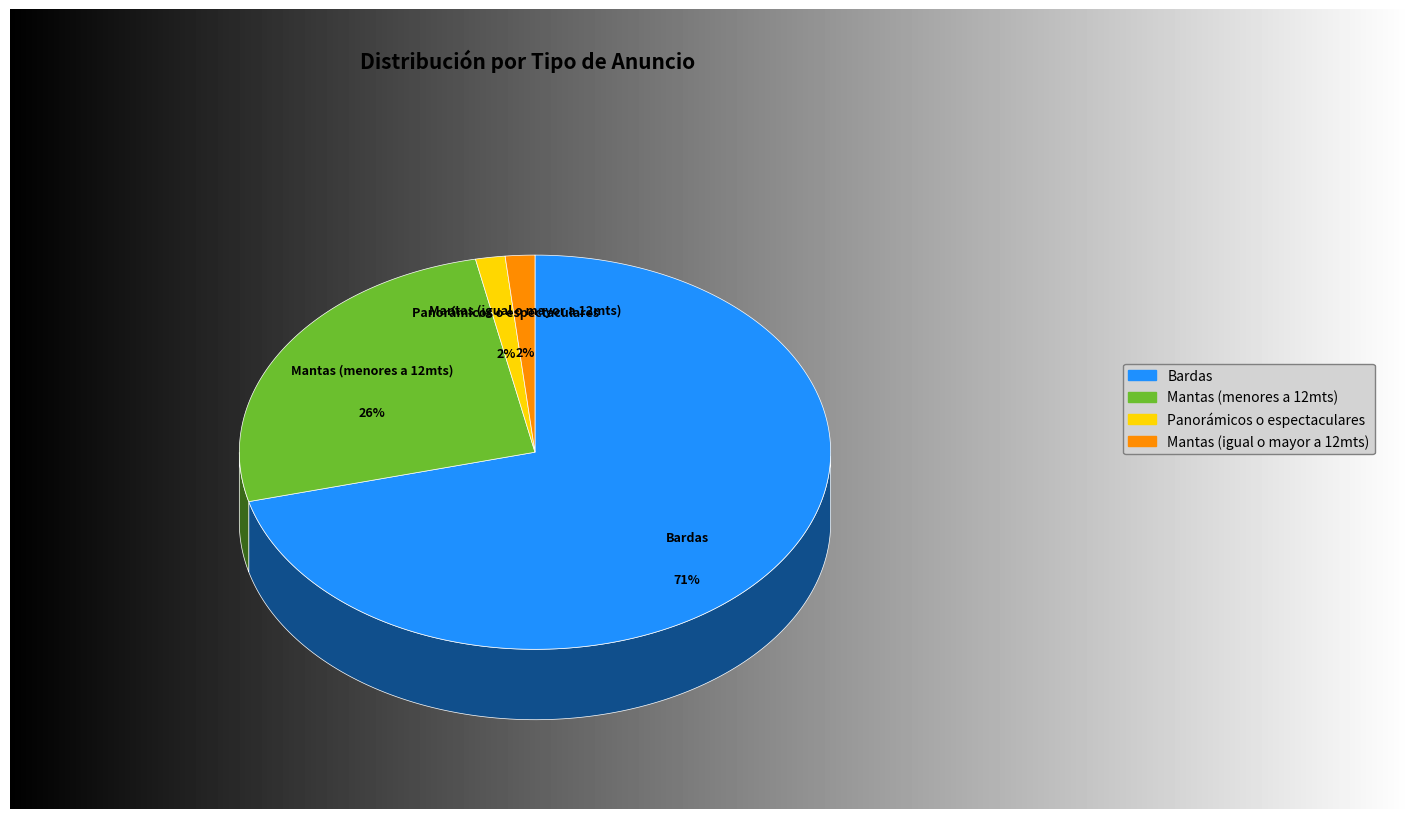

Combined, do Panorámicos o espectaculares and Bardas account for over 50%?

Yes